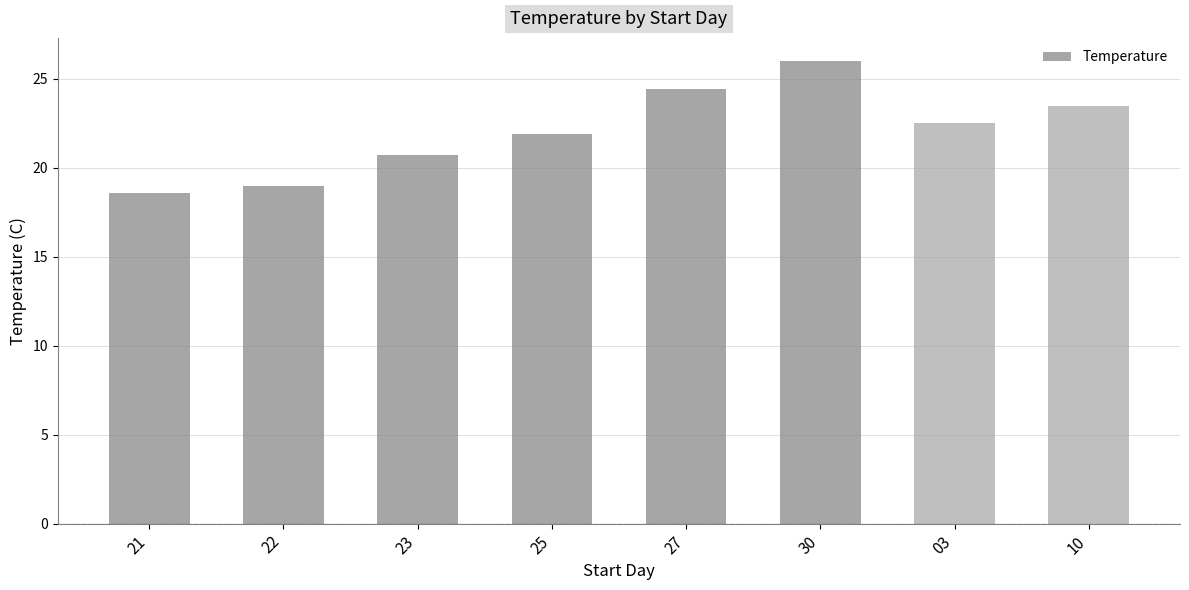

Is it true that the value at 03 is 22.5?

True